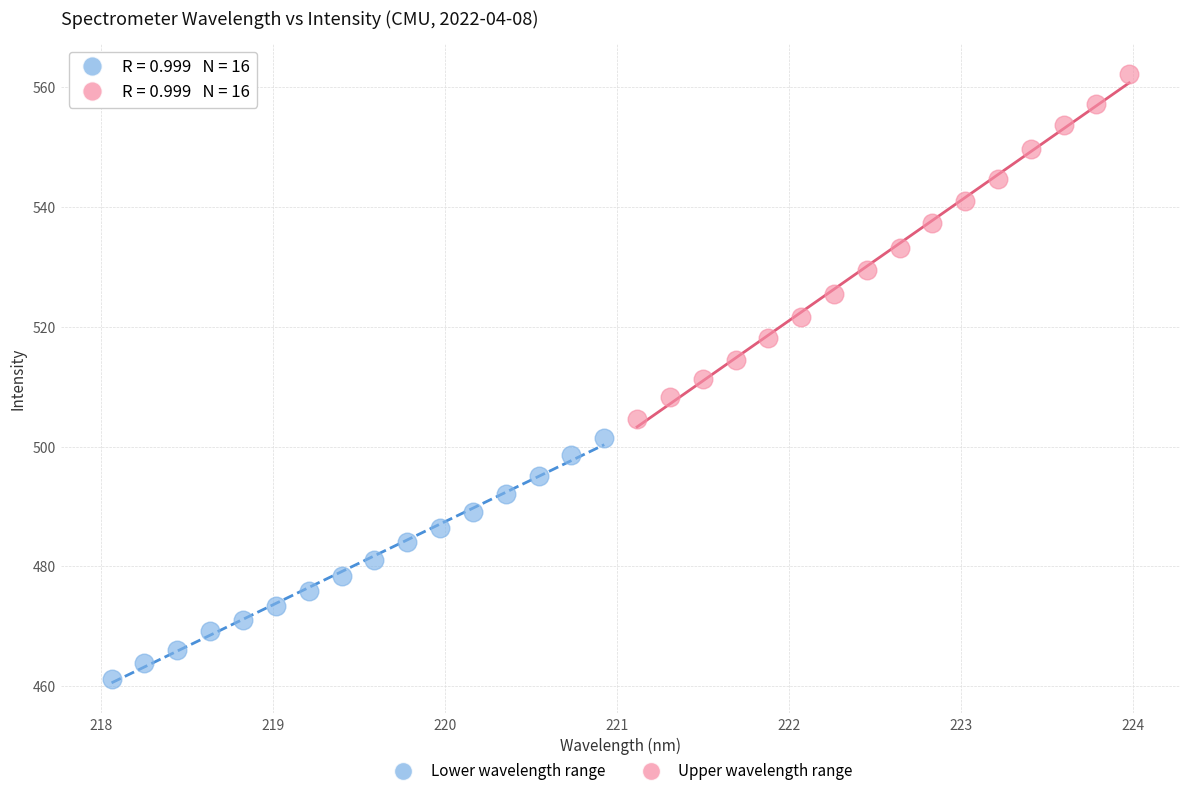

Which series has the largest Y range (max minus min)?

Upper wavelength range